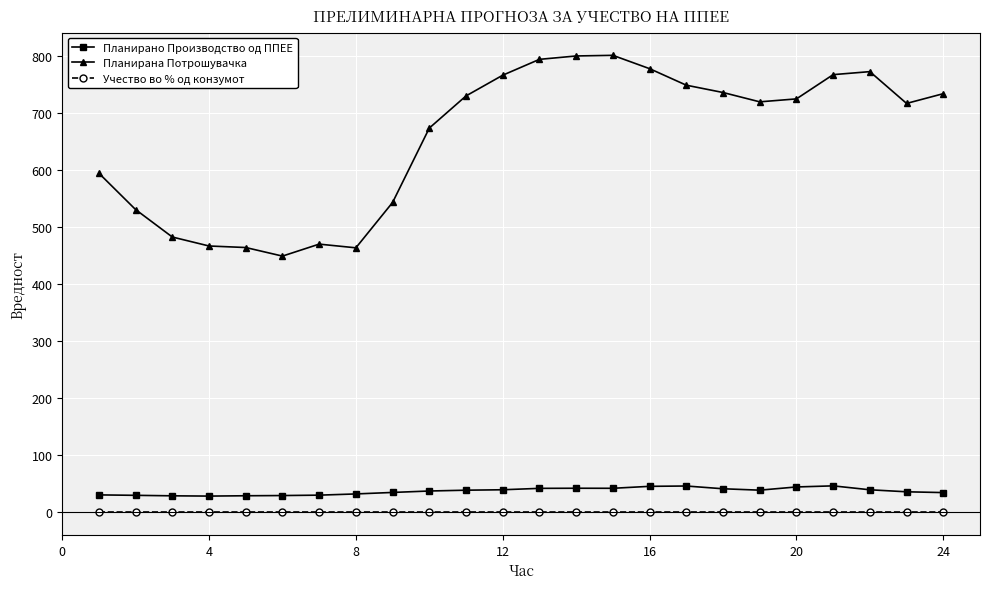

True or false: Учество во % од конзумот and Планирана Потрошувачка cross at least once.

False